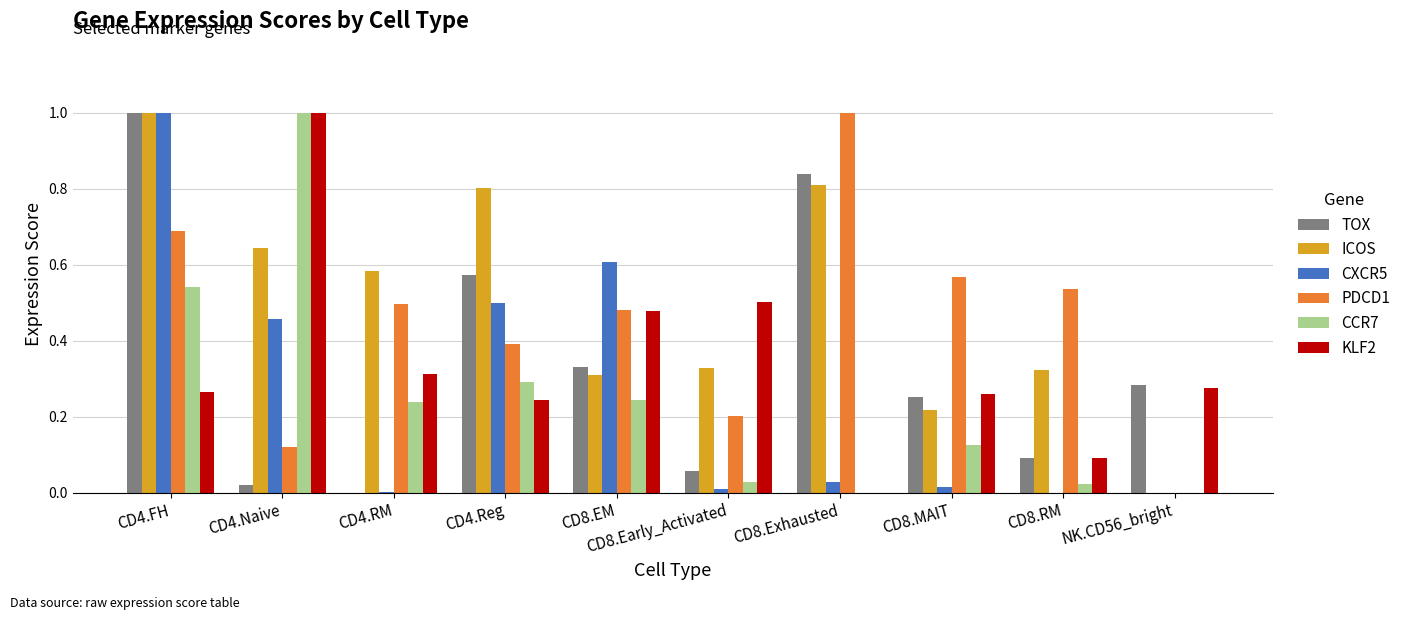

Which series has the largest total across all categories?

ICOS